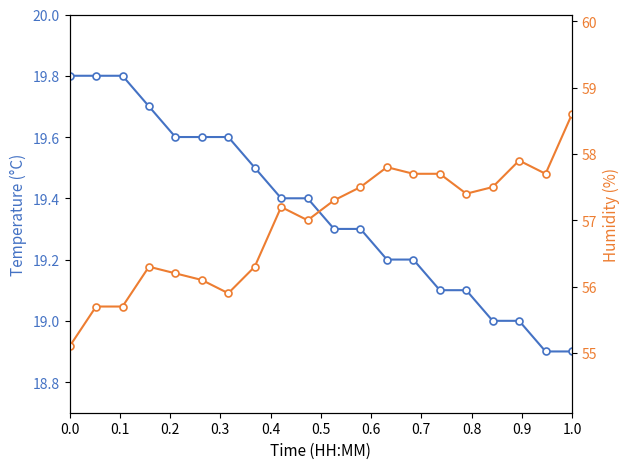

What is the minimum value shown in the chart?

18.9